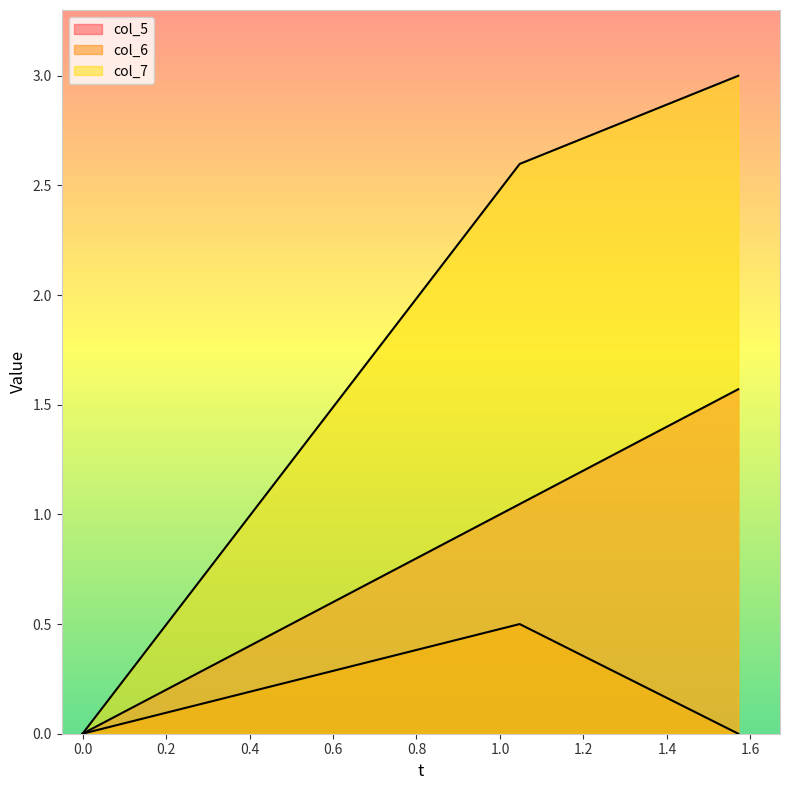

What is the maximum value shown in the chart?

3.0